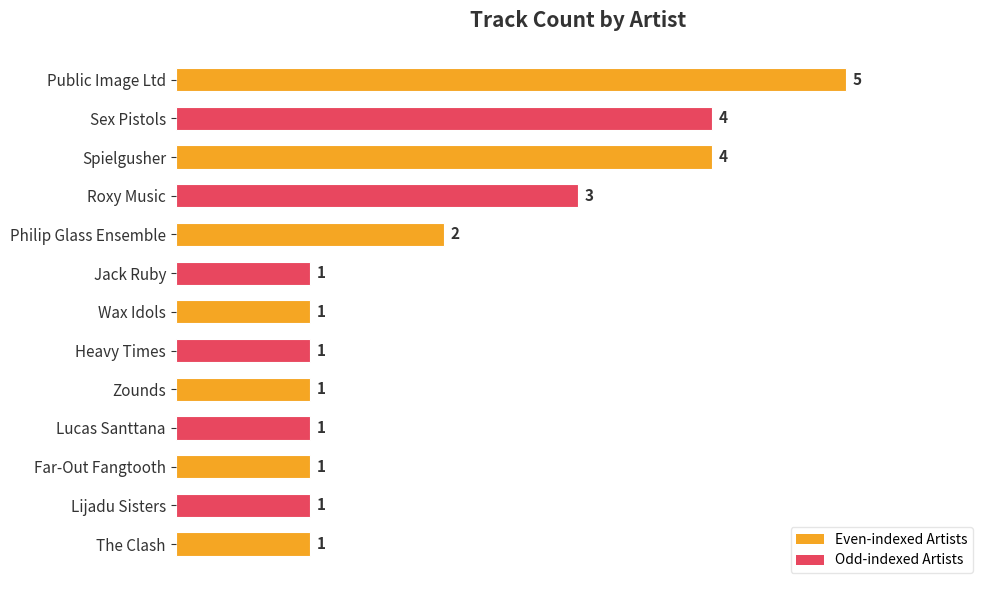

How many values are between 1 and 3?

10